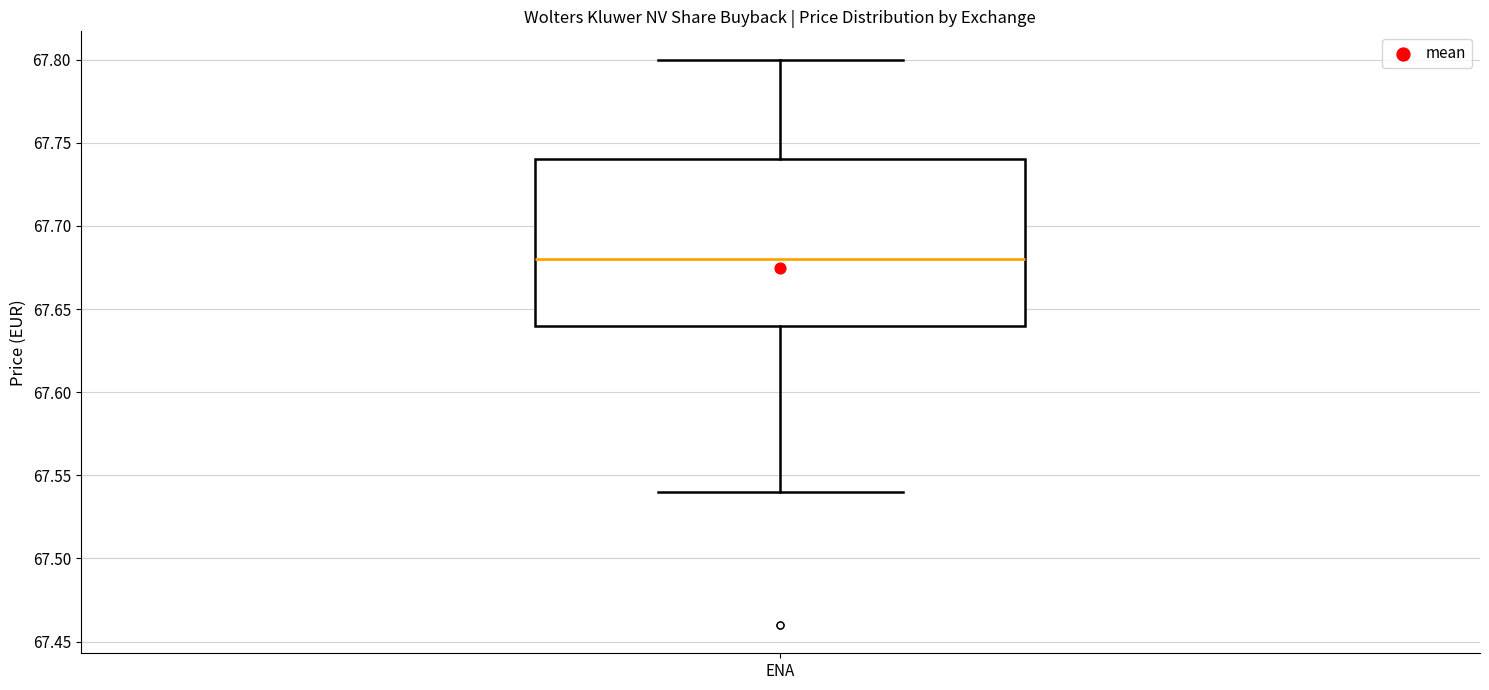

Read this box plot against the y-axis: the position of the median line, the range covered by the box, and the ends of both whiskers. The values are not printed on the chart, so give them approximately, as read against the axis.

median 67.68, box 67.64 to 67.74, whiskers 67.54 to 67.80